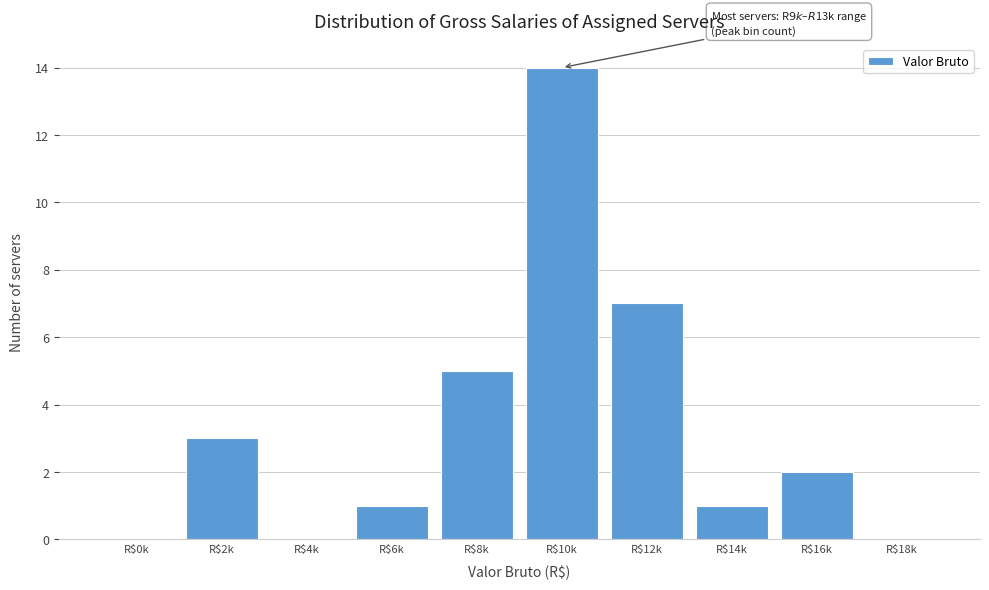

The chart shows a value of 0 at R$0k. True or false?

True